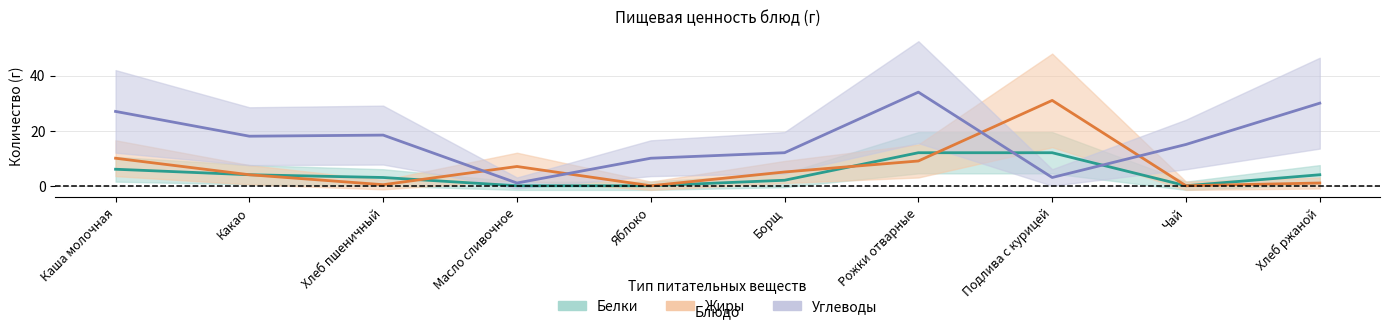

Is the value of Жиры at Яблоко greater than the value of Углеводы at Хлеб ржаной?

No